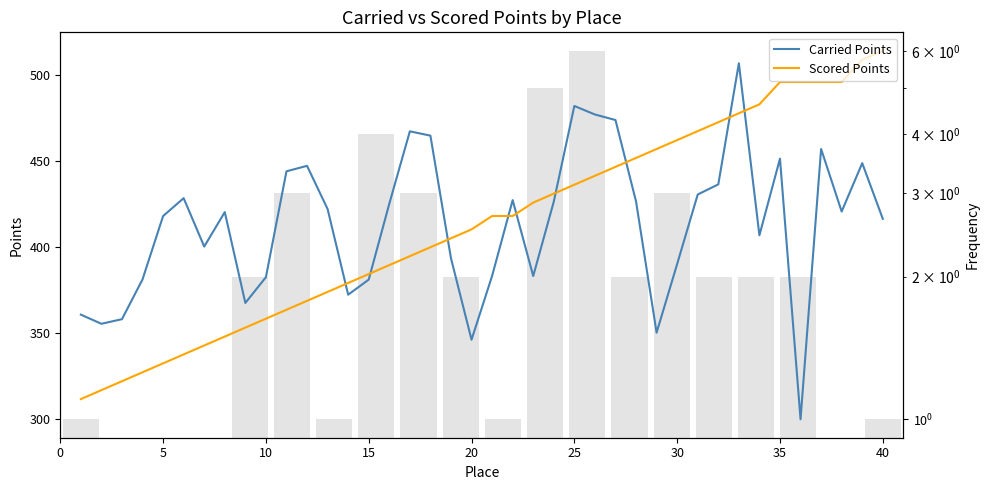

What is the difference between the maximum and minimum values in the Scored Points series?

202.4